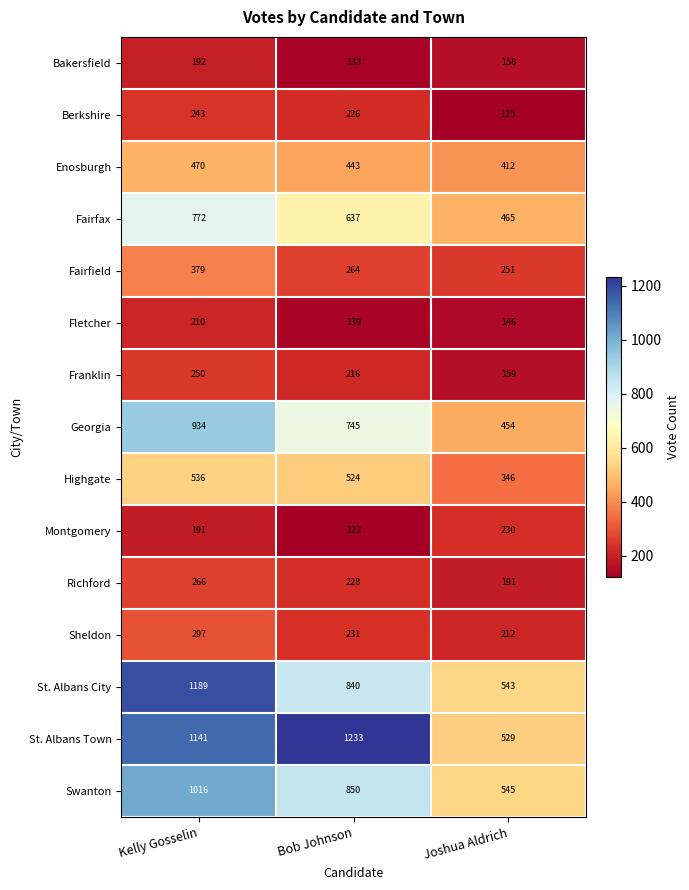

What is the difference between the maximum and minimum values in the St. Albans City series?

646